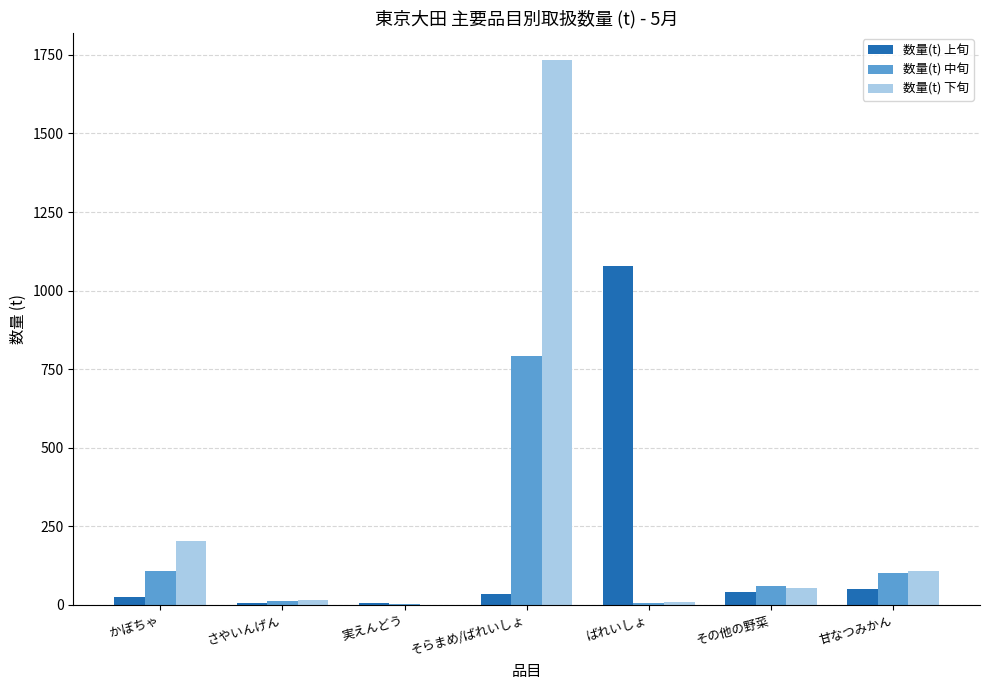

Is it true that 数量(t) 中旬 equals 58.4 at その他の野菜?

True